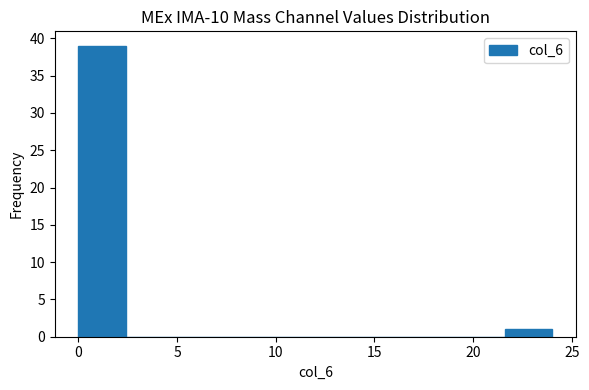

How tall is the bar that spans 21.6 to 24.0 on the x-axis? Neither the bar edges nor the heights are printed on the chart, so give them approximately, as read against the axes.

1